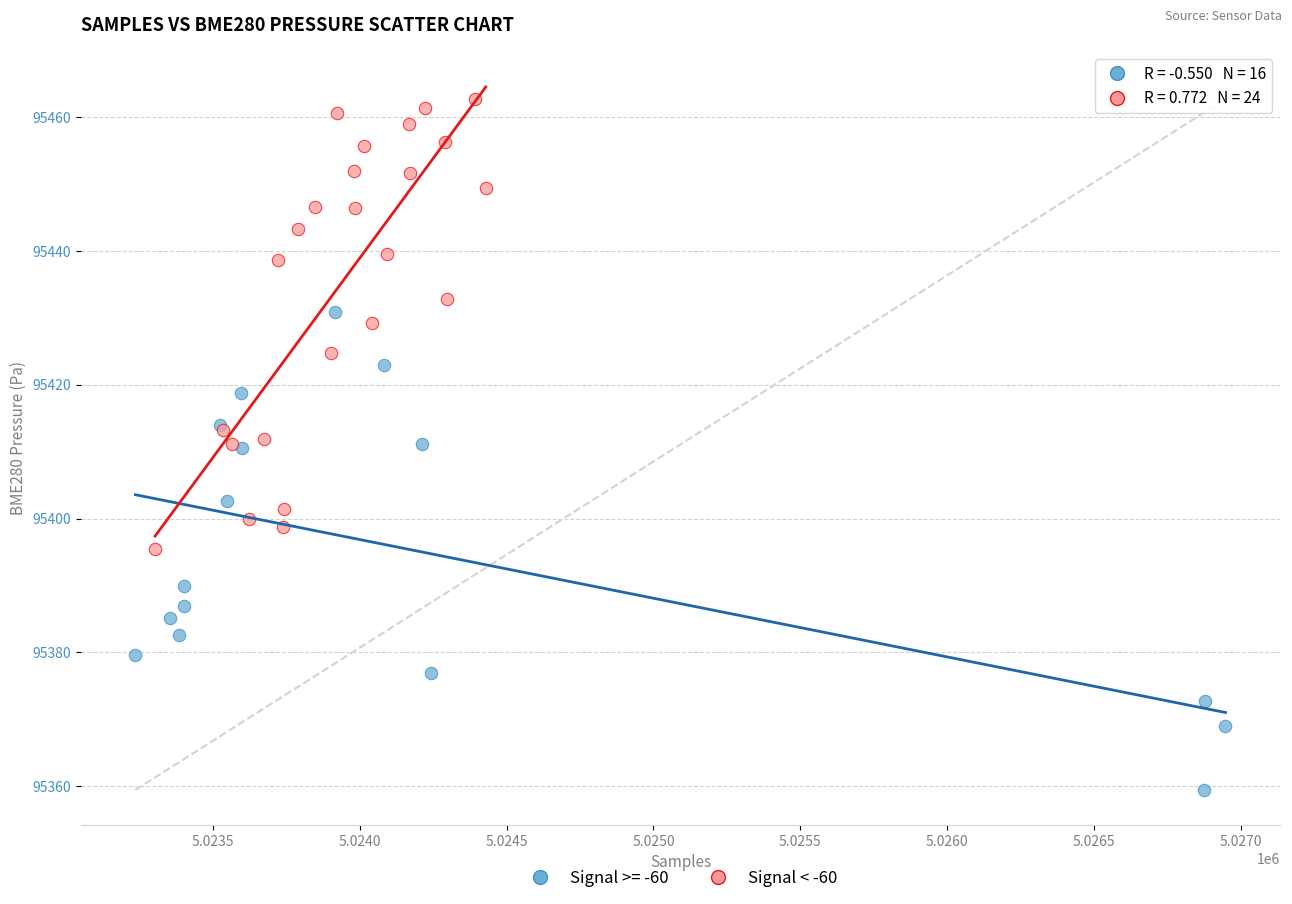

Which series reaches the minimum Y coordinate?

Signal >= -60